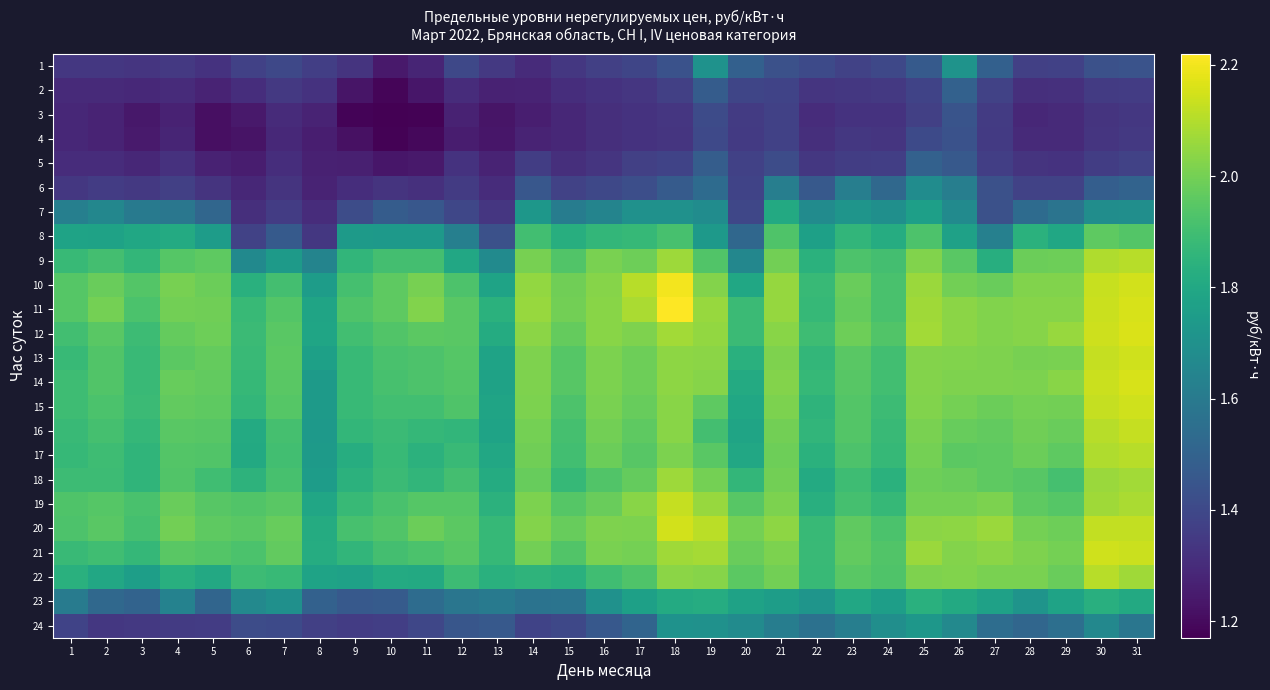

Reading right to left, what are all the values shown in this chart?

1: 31=1.4	30=1.4	29=1.4	28=1.4	27=1.5	26=1.7	25=1.5	24=1.4	23=1.4	22=1.4	21=1.4	20=1.5	19=1.7	18=1.4	17=1.4	16=1.4	15=1.3	14=1.3	13=1.3	12=1.4	11=1.3	10=1.2	9=1.3	8=1.4	7=1.4	6=1.4	5=1.3	4=1.3	3=1.3	2=1.3	1=1.3
2: 31=1.4	30=1.4	29=1.3	28=1.3	27=1.4	26=1.5	25=1.4	24=1.3	23=1.3	22=1.3	21=1.4	20=1.4	19=1.5	18=1.4	17=1.3	16=1.3	15=1.3	14=1.3	13=1.3	12=1.3	11=1.2	10=1.2	9=1.2	8=1.3	7=1.3	6=1.3	5=1.3	4=1.3	3=1.3	2=1.3	1=1.3
3: 31=1.3	30=1.3	29=1.3	28=1.3	27=1.4	26=1.4	25=1.4	24=1.3	23=1.3	22=1.3	21=1.4	20=1.4	19=1.4	18=1.3	17=1.3	16=1.3	15=1.3	14=1.3	13=1.2	12=1.3	11=1.2	10=1.2	9=1.2	8=1.3	7=1.3	6=1.2	5=1.2	4=1.3	3=1.2	2=1.3	1=1.3
4: 31=1.3	30=1.3	29=1.3	28=1.3	27=1.3	26=1.4	25=1.4	24=1.3	23=1.3	22=1.3	21=1.4	20=1.3	19=1.4	18=1.3	17=1.3	16=1.3	15=1.3	14=1.3	13=1.2	12=1.3	11=1.2	10=1.2	9=1.2	8=1.3	7=1.3	6=1.2	5=1.2	4=1.3	3=1.2	2=1.3	1=1.3
5: 31=1.4	30=1.4	29=1.3	28=1.3	27=1.4	26=1.5	25=1.5	24=1.4	23=1.4	22=1.3	21=1.4	20=1.4	19=1.5	18=1.4	17=1.4	16=1.3	15=1.3	14=1.4	13=1.3	12=1.3	11=1.2	10=1.2	9=1.3	8=1.3	7=1.3	6=1.3	5=1.3	4=1.3	3=1.3	2=1.3	1=1.3
6: 31=1.5	30=1.5	29=1.4	28=1.4	27=1.4	26=1.6	25=1.7	24=1.5	23=1.6	22=1.5	21=1.6	20=1.4	19=1.5	18=1.5	17=1.4	16=1.4	15=1.4	14=1.5	13=1.3	12=1.4	11=1.3	10=1.3	9=1.3	8=1.3	7=1.3	6=1.3	5=1.3	4=1.4	3=1.3	2=1.4	1=1.3
7: 31=1.7	30=1.7	29=1.6	28=1.5	27=1.4	26=1.7	25=1.8	24=1.7	23=1.7	22=1.7	21=1.8	20=1.4	19=1.7	18=1.7	17=1.7	16=1.6	15=1.6	14=1.7	13=1.3	12=1.4	11=1.5	10=1.5	9=1.4	8=1.3	7=1.4	6=1.3	5=1.5	4=1.6	3=1.6	2=1.7	1=1.6
8: 31=1.9	30=2.0	29=1.8	28=1.8	27=1.6	26=1.8	25=1.9	24=1.8	23=1.9	22=1.8	21=1.9	20=1.5	19=1.7	18=1.9	17=1.9	16=1.9	15=1.8	14=1.9	13=1.4	12=1.6	11=1.7	10=1.7	9=1.7	8=1.3	7=1.5	6=1.4	5=1.7	4=1.8	3=1.8	2=1.8	1=1.8
9: 31=2.1	30=2.1	29=2.0	28=2.0	27=1.8	26=2.0	25=2.0	24=1.9	23=1.9	22=1.8	21=2.0	20=1.7	19=1.9	18=2.1	17=2.0	16=2.0	15=1.9	14=2.0	13=1.7	12=1.8	11=1.9	10=1.9	9=1.9	8=1.6	7=1.7	6=1.7	5=2.0	4=1.9	3=1.9	2=1.9	1=1.9
10: 31=2.1	30=2.1	29=2.0	28=2.0	27=2.0	26=2.0	25=2.1	24=1.9	23=2.0	22=1.9	21=2.1	20=1.8	19=2.0	18=2.2	17=2.1	16=2.0	15=2.0	14=2.1	13=1.8	12=1.9	11=2.0	10=2.0	9=1.9	8=1.7	7=1.9	6=1.8	5=2.0	4=2.0	3=1.9	2=2.0	1=1.9
11: 31=2.2	30=2.1	29=2.0	28=2.0	27=2.0	26=2.0	25=2.1	24=1.9	23=2.0	22=1.9	21=2.1	20=1.9	19=2.1	18=2.2	17=2.1	16=2.0	15=2.0	14=2.1	13=1.8	12=2.0	11=2.0	10=2.0	9=1.9	8=1.8	7=1.9	6=1.9	5=2.0	4=2.0	3=1.9	2=2.0	1=1.9
12: 31=2.2	30=2.1	29=2.1	28=2.0	27=2.0	26=2.0	25=2.1	24=1.9	23=2.0	22=1.9	21=2.0	20=1.9	19=2.0	18=2.1	17=2.0	16=2.0	15=2.0	14=2.0	13=1.8	12=2.0	11=2.0	10=1.9	9=1.9	8=1.8	7=2.0	6=1.9	5=2.0	4=2.0	3=1.9	2=2.0	1=1.9
13: 31=2.1	30=2.1	29=2.0	28=2.0	27=2.0	26=2.0	25=2.0	24=1.9	23=2.0	22=1.9	21=2.0	20=1.8	19=2.0	18=2.0	17=2.0	16=2.0	15=1.9	14=2.0	13=1.8	12=1.9	11=1.9	10=1.9	9=1.9	8=1.8	7=2.0	6=1.9	5=2.0	4=2.0	3=1.9	2=1.9	1=1.9
14: 31=2.2	30=2.1	29=2.0	28=2.0	27=2.0	26=2.0	25=2.0	24=1.9	23=1.9	22=1.9	21=2.0	20=1.8	19=2.0	18=2.0	17=2.0	16=2.0	15=1.9	14=2.0	13=1.8	12=1.9	11=1.9	10=1.9	9=1.9	8=1.7	7=1.9	6=1.9	5=2.0	4=2.0	3=1.9	2=1.9	1=1.9
15: 31=2.1	30=2.1	29=2.0	28=2.0	27=2.0	26=2.0	25=2.0	24=1.9	23=1.9	22=1.9	21=2.0	20=1.8	19=2.0	18=2.0	17=2.0	16=2.0	15=1.9	14=2.0	13=1.8	12=1.9	11=1.9	10=1.9	9=1.9	8=1.7	7=1.9	6=1.9	5=2.0	4=2.0	3=1.9	2=1.9	1=1.9
16: 31=2.1	30=2.1	29=2.0	28=2.0	27=2.0	26=2.0	25=2.0	24=1.9	23=1.9	22=1.9	21=2.0	20=1.8	19=1.9	18=2.0	17=2.0	16=2.0	15=1.9	14=2.0	13=1.8	12=1.9	11=1.9	10=1.9	9=1.9	8=1.7	7=1.9	6=1.8	5=1.9	4=2.0	3=1.9	2=1.9	1=1.9
17: 31=2.1	30=2.1	29=2.0	28=2.0	27=2.0	26=2.0	25=2.0	24=1.9	23=1.9	22=1.8	21=2.0	20=1.8	19=2.0	18=2.0	17=1.9	16=2.0	15=1.9	14=2.0	13=1.8	12=1.9	11=1.8	10=1.9	9=1.8	8=1.7	7=1.9	6=1.8	5=1.9	4=1.9	3=1.9	2=1.9	1=1.9
18: 31=2.1	30=2.1	29=1.9	28=1.9	27=2.0	26=2.0	25=2.0	24=1.8	23=1.9	22=1.8	21=2.0	20=1.9	19=2.0	18=2.1	17=2.0	16=1.9	15=1.9	14=2.0	13=1.8	12=1.9	11=1.9	10=1.9	9=1.8	8=1.8	7=1.9	6=1.8	5=1.9	4=1.9	3=1.9	2=1.9	1=1.9
19: 31=2.1	30=2.1	29=1.9	28=2.0	27=2.0	26=2.0	25=2.0	24=1.9	23=1.9	22=1.8	21=2.0	20=1.9	19=2.1	18=2.1	17=2.0	16=2.0	15=1.9	14=2.0	13=1.8	12=1.9	11=1.9	10=1.9	9=1.9	8=1.8	7=2.0	6=1.9	5=1.9	4=2.0	3=1.9	2=1.9	1=1.9
20: 31=2.1	30=2.1	29=2.0	28=2.0	27=2.1	26=2.0	25=2.0	24=1.9	23=2.0	22=1.9	21=2.0	20=2.0	19=2.1	18=2.1	17=2.0	16=2.0	15=2.0	14=2.0	13=1.9	12=2.0	11=2.0	10=1.9	9=1.9	8=1.8	7=2.0	6=2.0	5=2.0	4=2.0	3=1.9	2=2.0	1=1.9
21: 31=2.1	30=2.1	29=2.0	28=2.0	27=2.0	26=2.0	25=2.1	24=1.9	23=2.0	22=1.9	21=2.0	20=2.0	19=2.1	18=2.1	17=2.0	16=2.0	15=1.9	14=2.0	13=1.9	12=1.9	11=1.9	10=1.9	9=1.9	8=1.8	7=2.0	6=1.9	5=1.9	4=2.0	3=1.9	2=1.9	1=1.9
22: 31=2.1	30=2.1	29=2.0	28=2.0	27=2.0	26=2.0	25=2.0	24=1.9	23=2.0	22=1.9	21=2.0	20=2.0	19=2.0	18=2.0	17=1.9	16=1.9	15=1.8	14=1.9	13=1.8	12=1.9	11=1.8	10=1.8	9=1.8	8=1.8	7=1.9	6=1.9	5=1.8	4=1.8	3=1.8	2=1.8	1=1.8
23: 31=1.8	30=1.8	29=1.8	28=1.7	27=1.8	26=1.8	25=1.8	24=1.8	23=1.8	22=1.7	21=1.8	20=1.8	19=1.8	18=1.8	17=1.8	16=1.7	15=1.6	14=1.6	13=1.6	12=1.6	11=1.5	10=1.5	9=1.5	8=1.5	7=1.7	6=1.7	5=1.5	4=1.6	3=1.5	2=1.5	1=1.6
24: 31=1.6	30=1.7	29=1.6	28=1.5	27=1.5	26=1.7	25=1.7	24=1.7	23=1.6	22=1.6	21=1.6	20=1.7	19=1.7	18=1.7	17=1.5	16=1.5	15=1.4	14=1.4	13=1.5	12=1.5	11=1.4	10=1.4	9=1.4	8=1.4	7=1.4	6=1.4	5=1.4	4=1.4	3=1.3	2=1.3	1=1.4